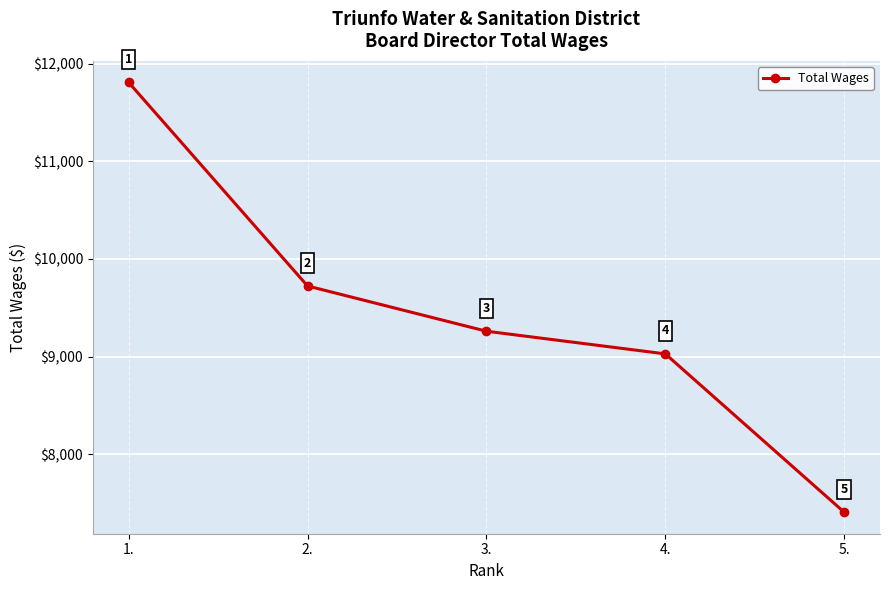

How many lines are shown in the chart?

1